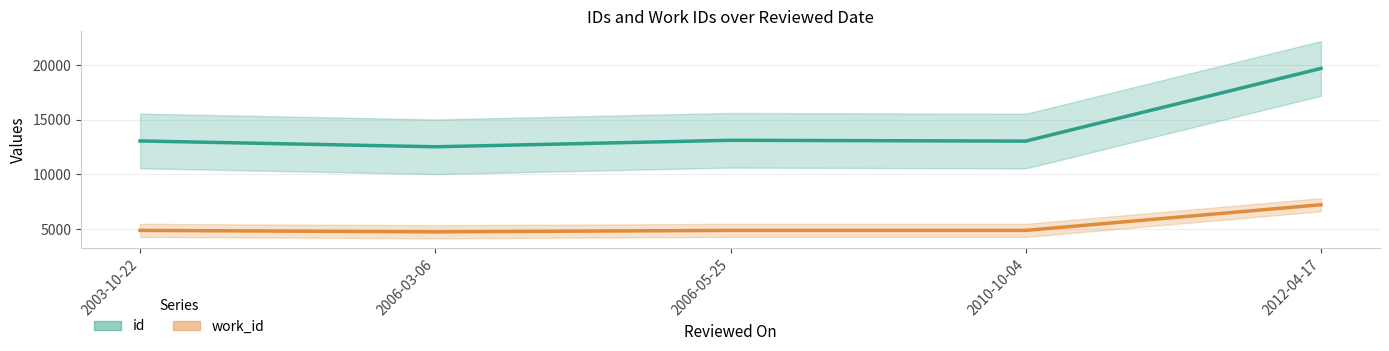

Reading right to left, extract all data points from this chart.

id: 19695	13044	13121	12527	13060
work_id: 7222	4875	4875	4742	4875